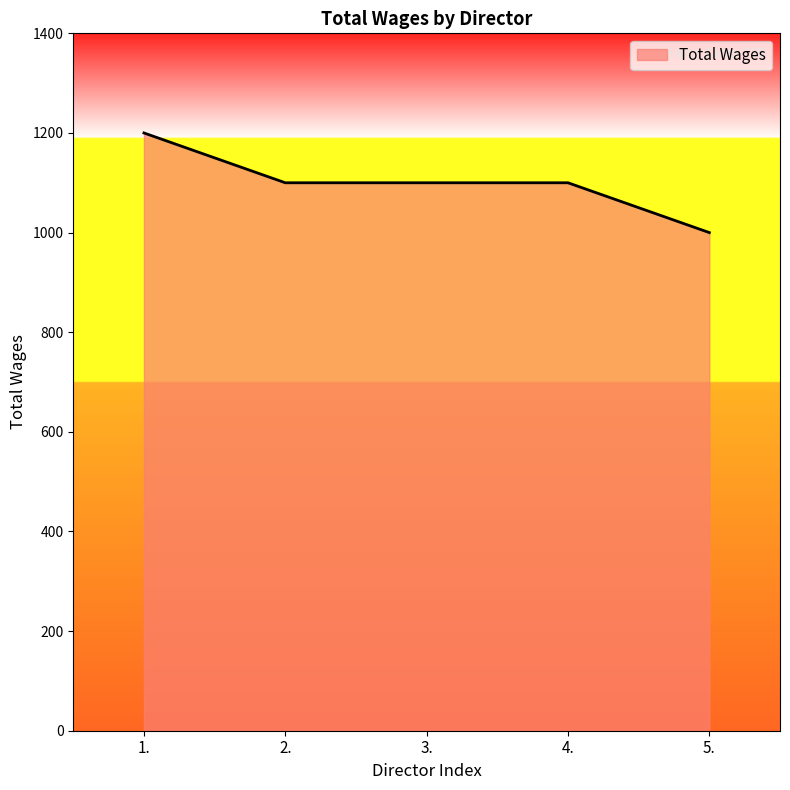

What is the minimum value shown in the chart?

1000